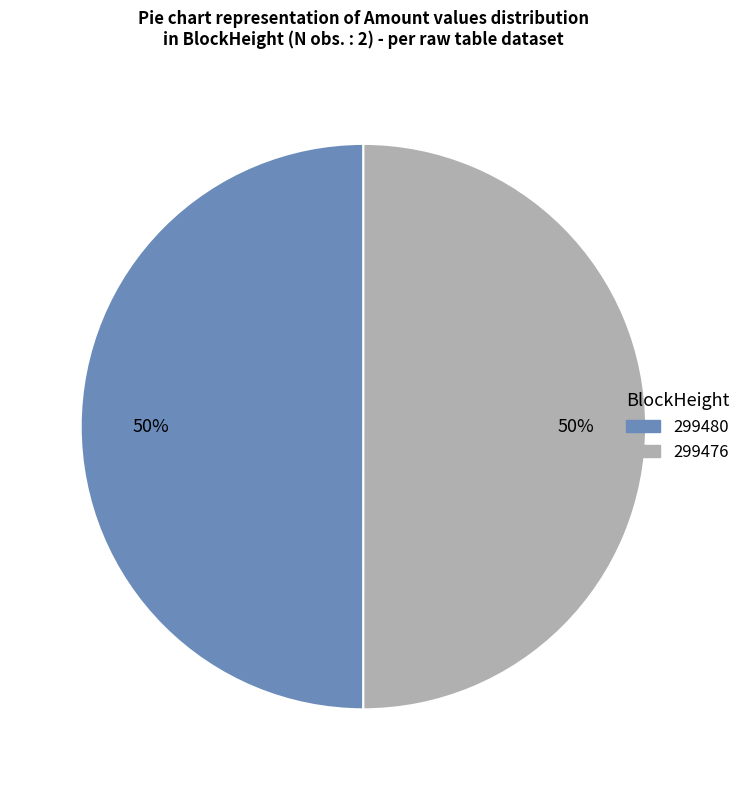

To the nearest percent, what is the average slice percentage?

50%